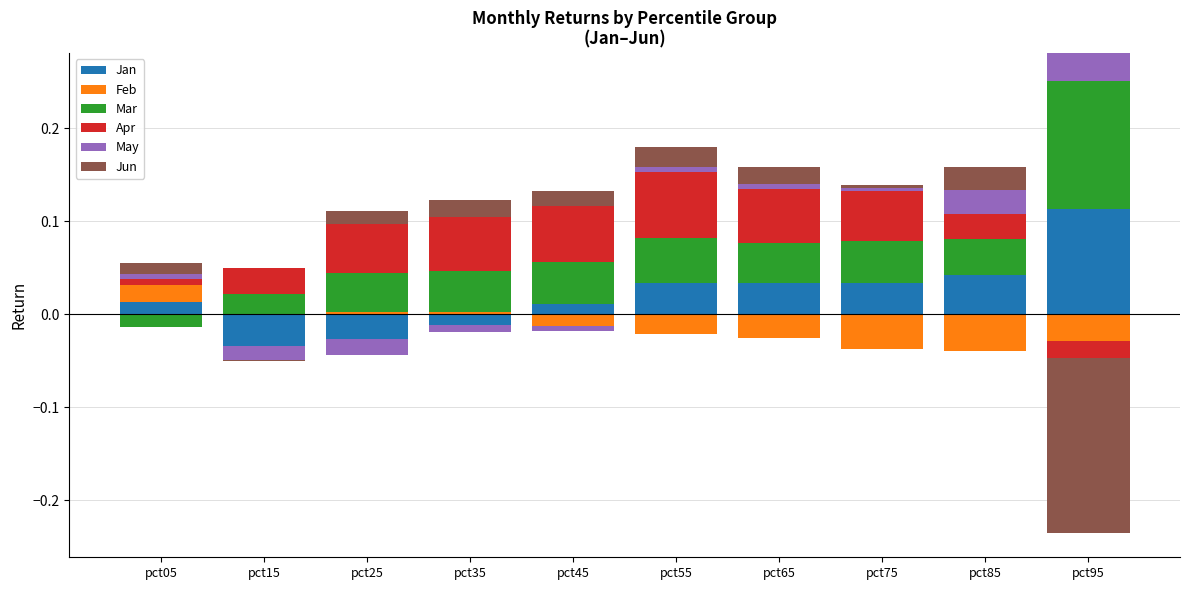

At which label is Feb closest to 0?

pct15